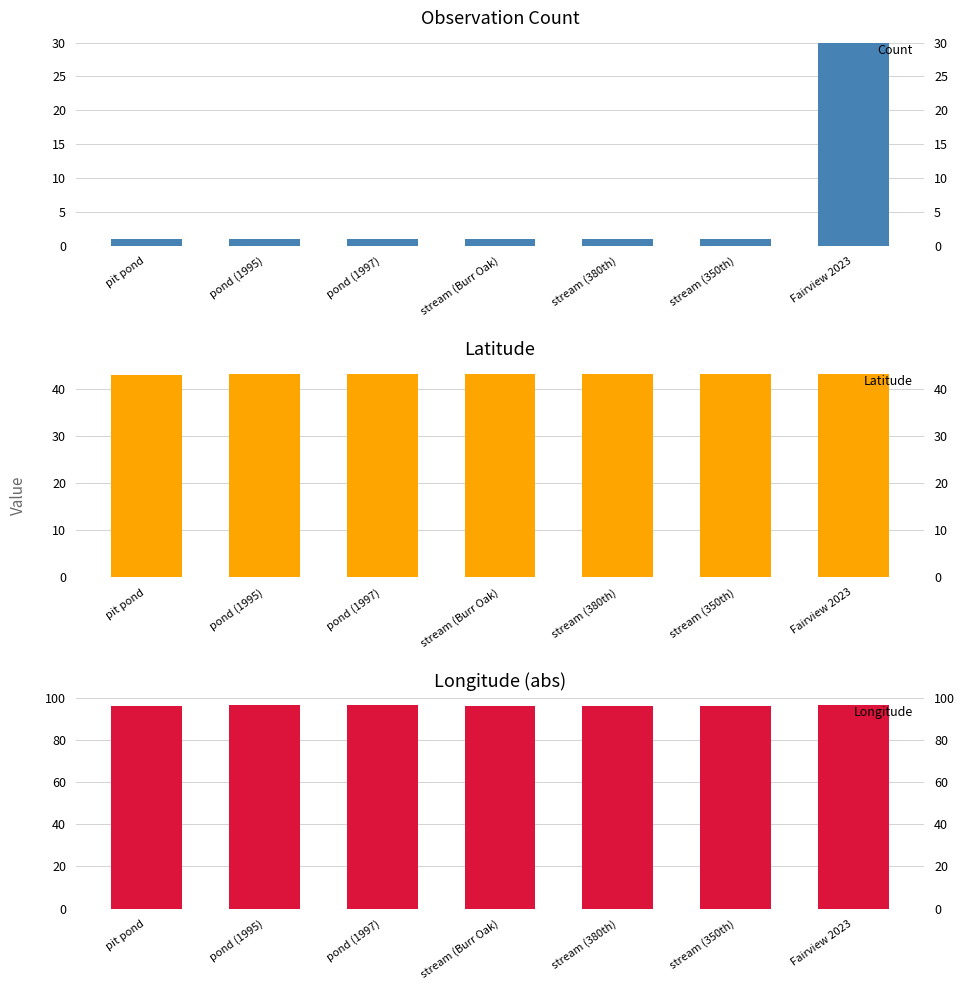

Which has a higher value, pond (1997) or stream (380th)?

pond (1997)